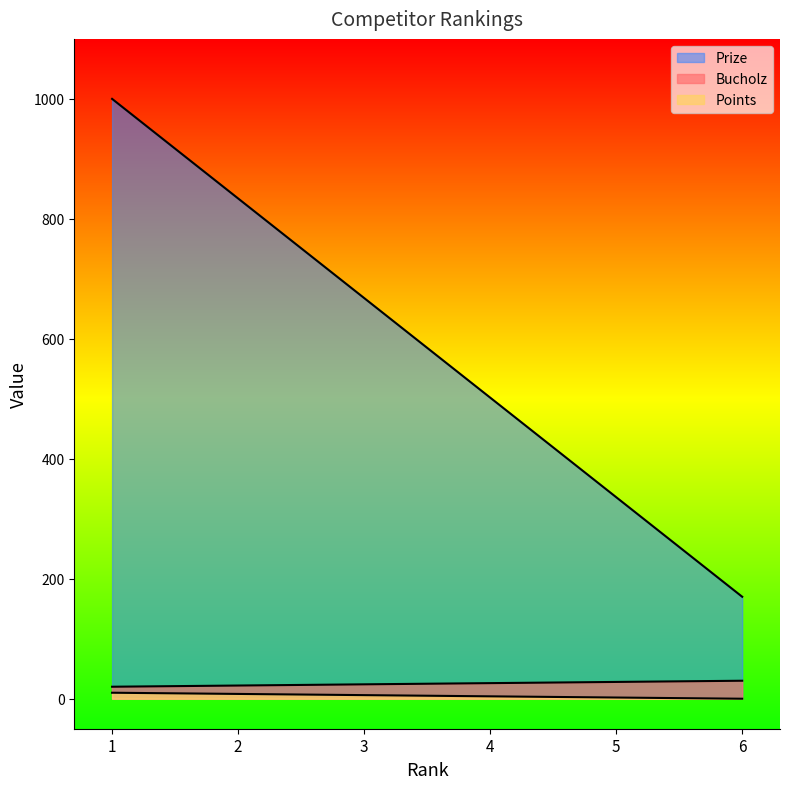

Which category has the lowest value in the Prize series?

6